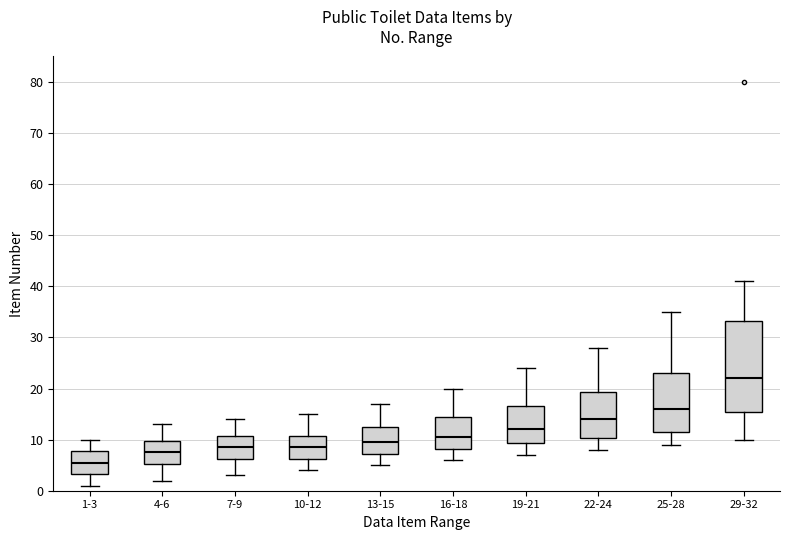

Which box is the tallest, from its lower edge to its upper edge?

29-32